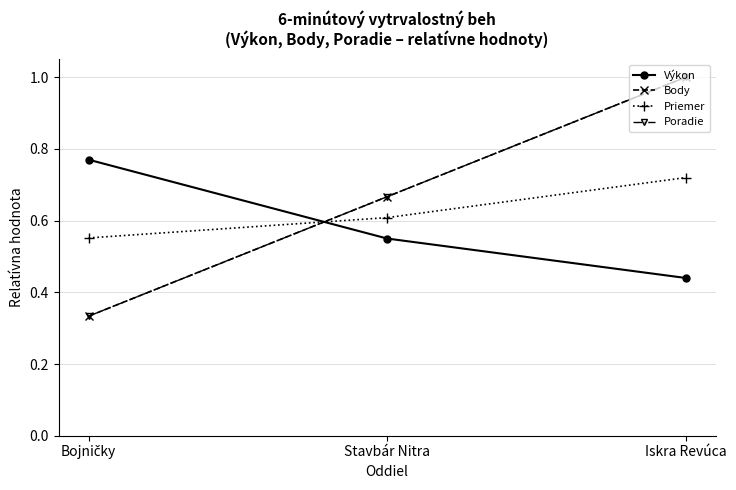

Reading left to right, transcribe all the data shown in this chart.

Výkon: 0.8	0.6	0.4
Body: 0.3	0.7	1.0
Priemer: 0.6	0.6	0.7
Poradie: 0.3	0.7	1.0